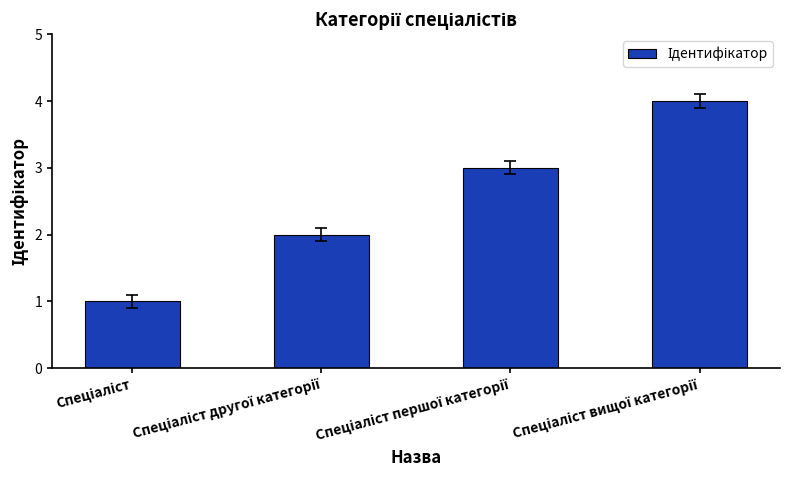

What is the greatest value displayed?

4